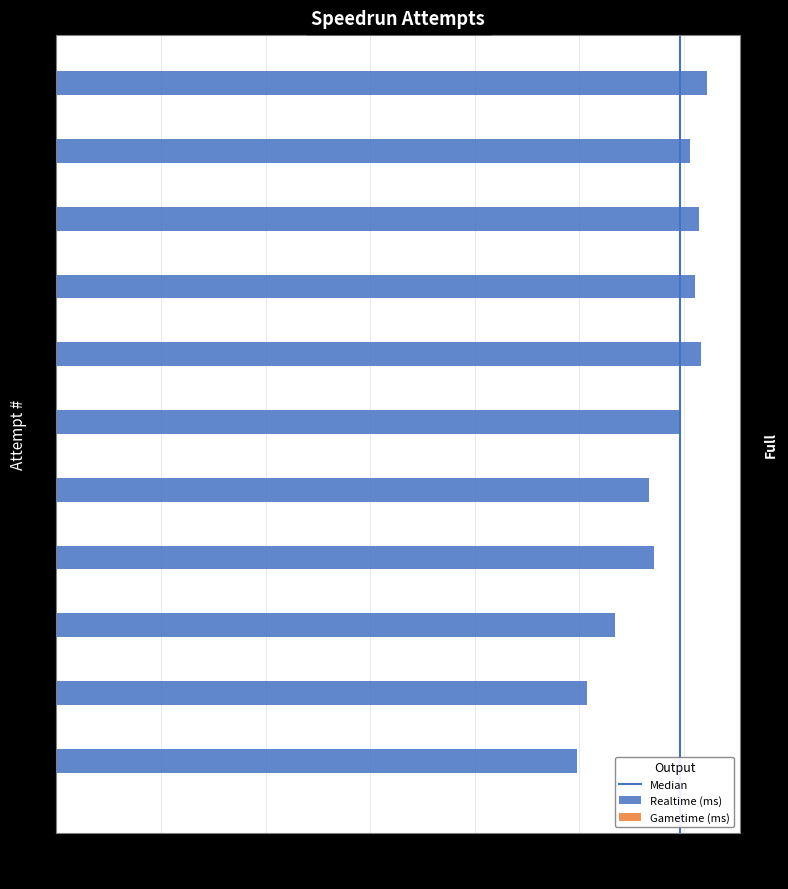

The value at 9 is 2671782. True or false?

True